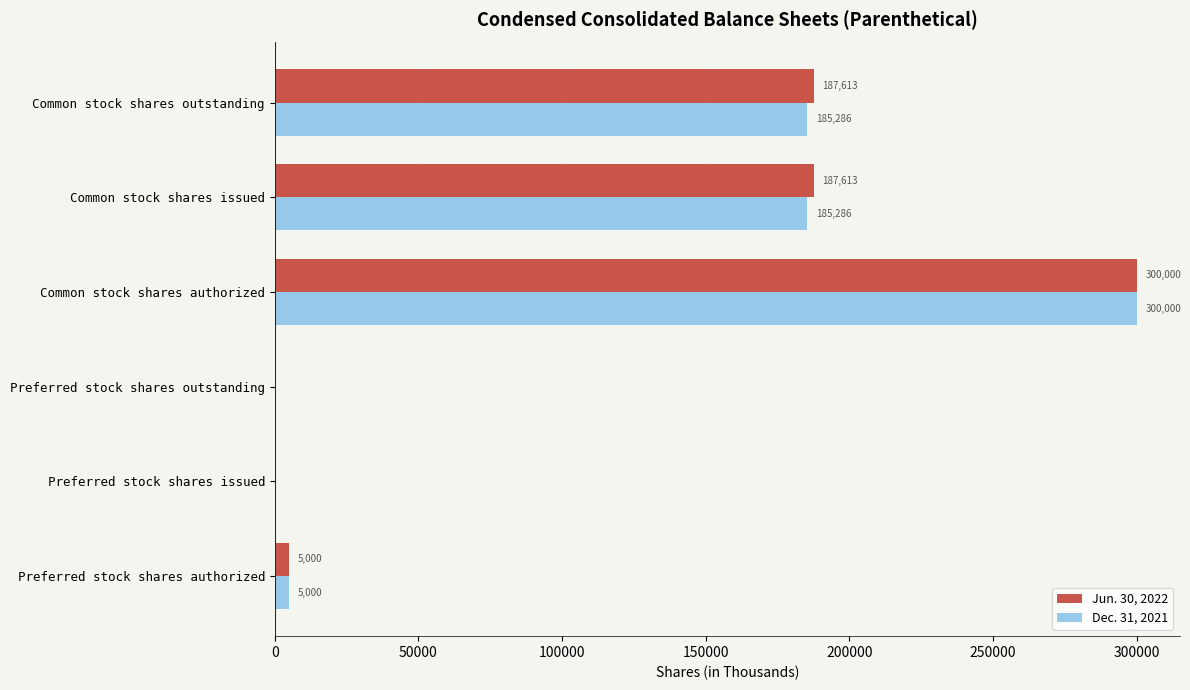

Which category has the highest value in the Jun. 30, 2022 series?

Common stock shares authorized